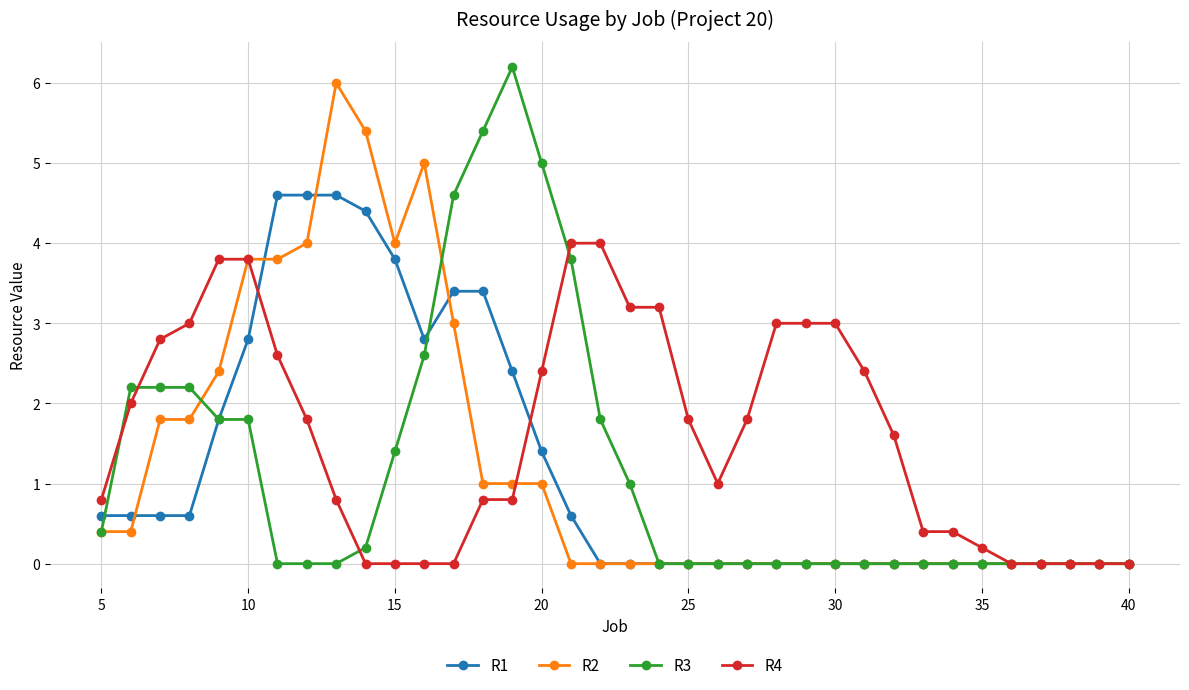

What is the highest value of the R4 series?

4.0